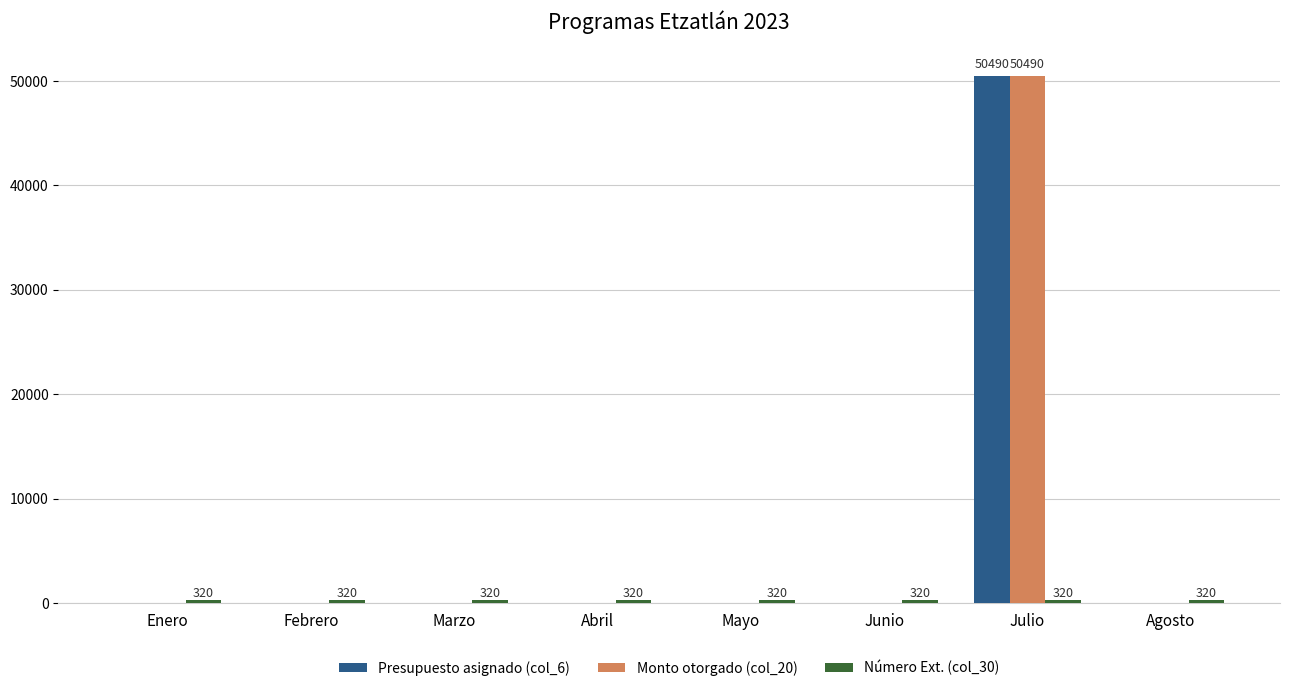

The Presupuesto asignado (col_6) series shows 84416 at Julio. True or false?

False